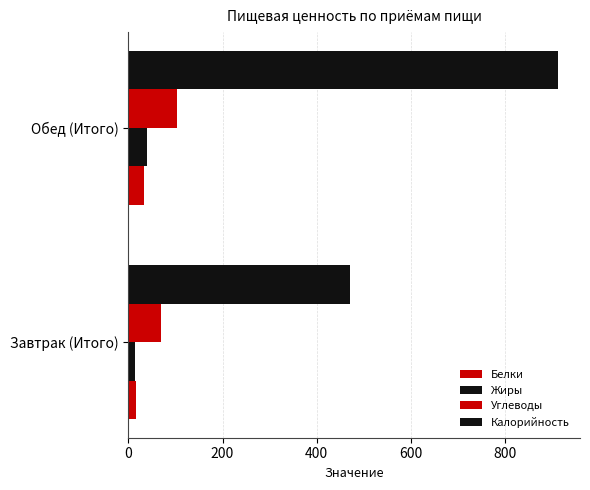

At how many categories does at least one series exceed 480?

1